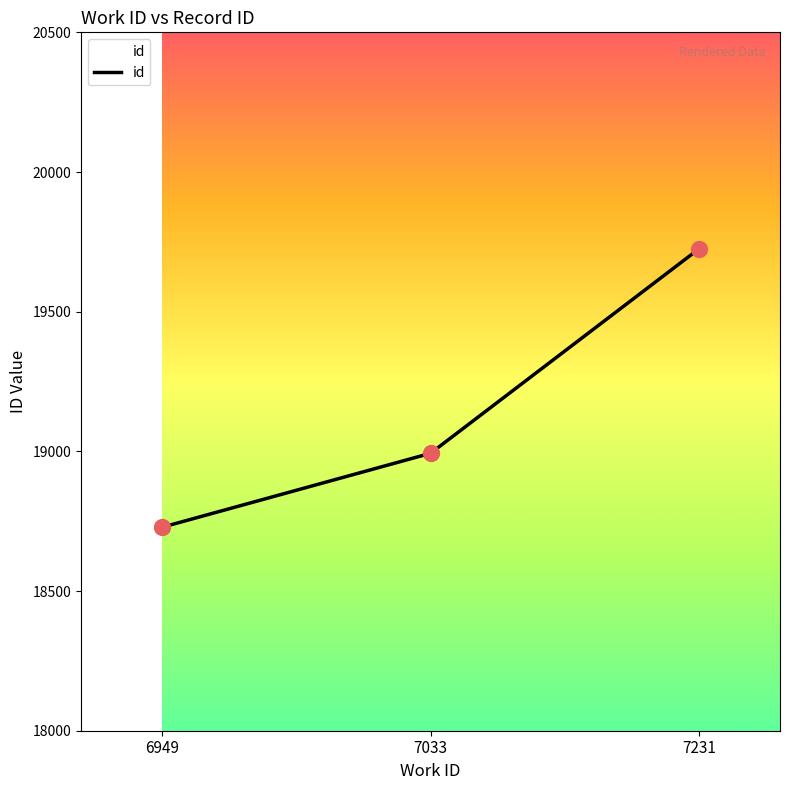

Approximately how many times larger is the value at 6949 compared to 7033?

1.0